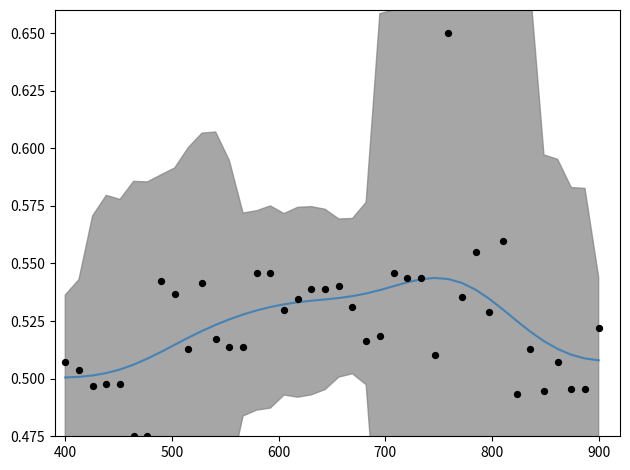

Which series has the largest total across all categories?

LO_Frequency (smooth)